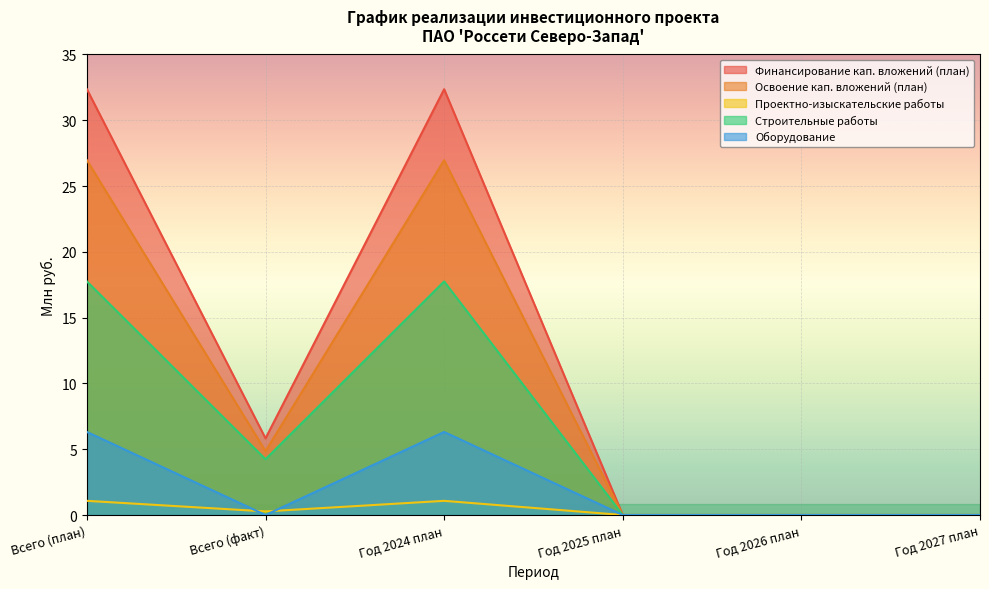

Reading right to left, list all the values displayed in this chart.

Финансирование кап. вложений (план): Год 2027 план=0.0	Год 2026 план=0.0	Год 2025 план=0.0	Год 2024 план=32.4	Всего (факт)=5.8	Всего (план)=32.4
Освоение кап. вложений (план): Год 2027 план=0.0	Год 2026 план=0.0	Год 2025 план=0.0	Год 2024 план=27.0	Всего (факт)=4.9	Всего (план)=27.0
Проектно-изыскательские работы: Год 2027 план=0.0	Год 2026 план=0.0	Год 2025 план=0.0	Год 2024 план=1.1	Всего (факт)=0.3	Всего (план)=1.1
Строительные работы: Год 2027 план=0.0	Год 2026 план=0.0	Год 2025 план=0.0	Год 2024 план=17.8	Всего (факт)=4.2	Всего (план)=17.8
Оборудование: Год 2027 план=0.0	Год 2026 план=0.0	Год 2025 план=0.0	Год 2024 план=6.3	Всего (факт)=0.0	Всего (план)=6.3